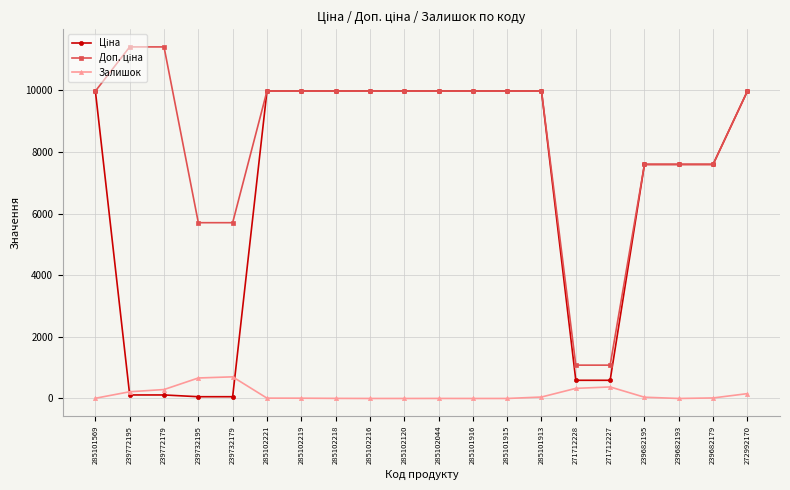

What position from the left is 239682179?

19